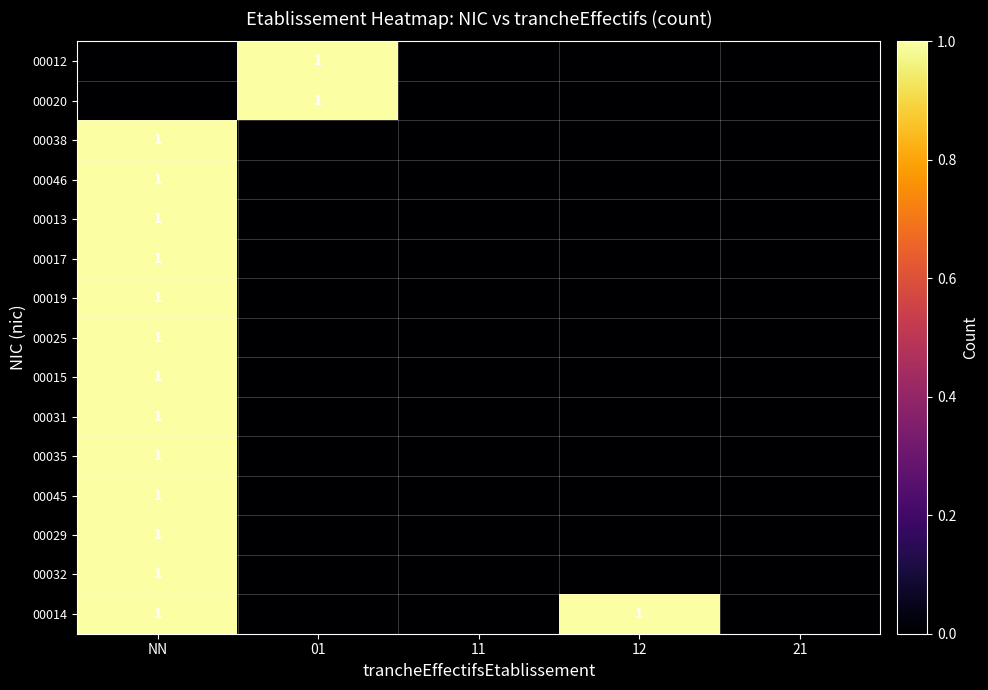

The value of 00029 at NN is 2. True or false?

False